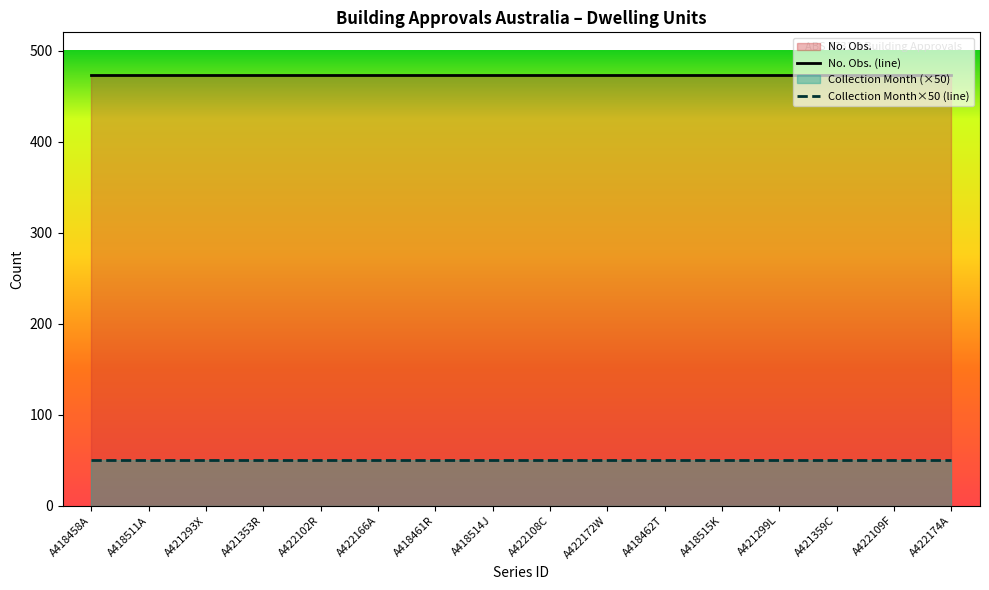

What is the value of the No. Obs. point at the 8th from the left?

473